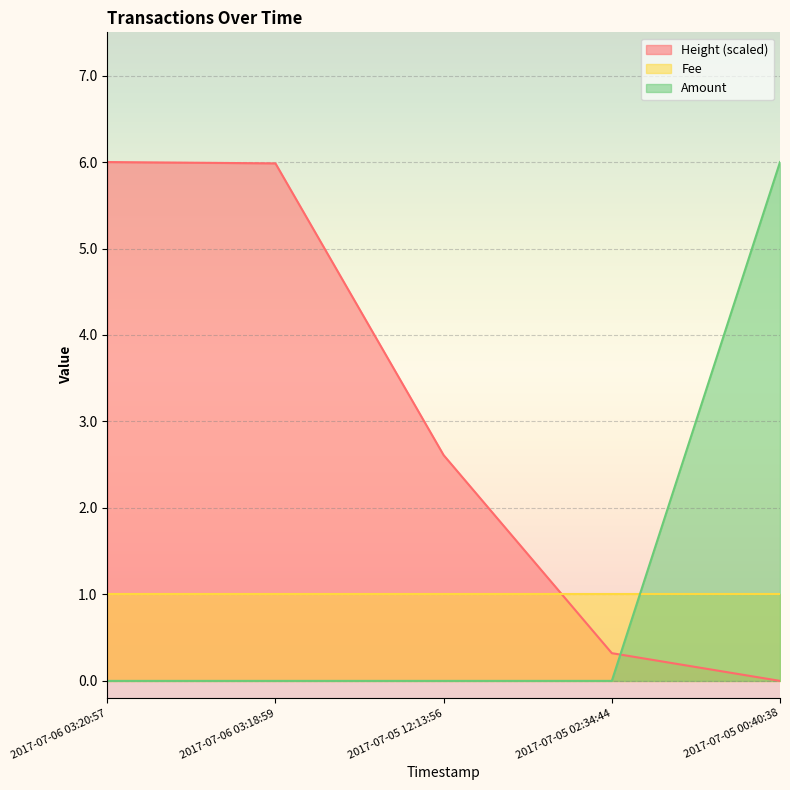

Is it true that Height_norm equals 3.4 at 2017-07-06 03:20:57?

False